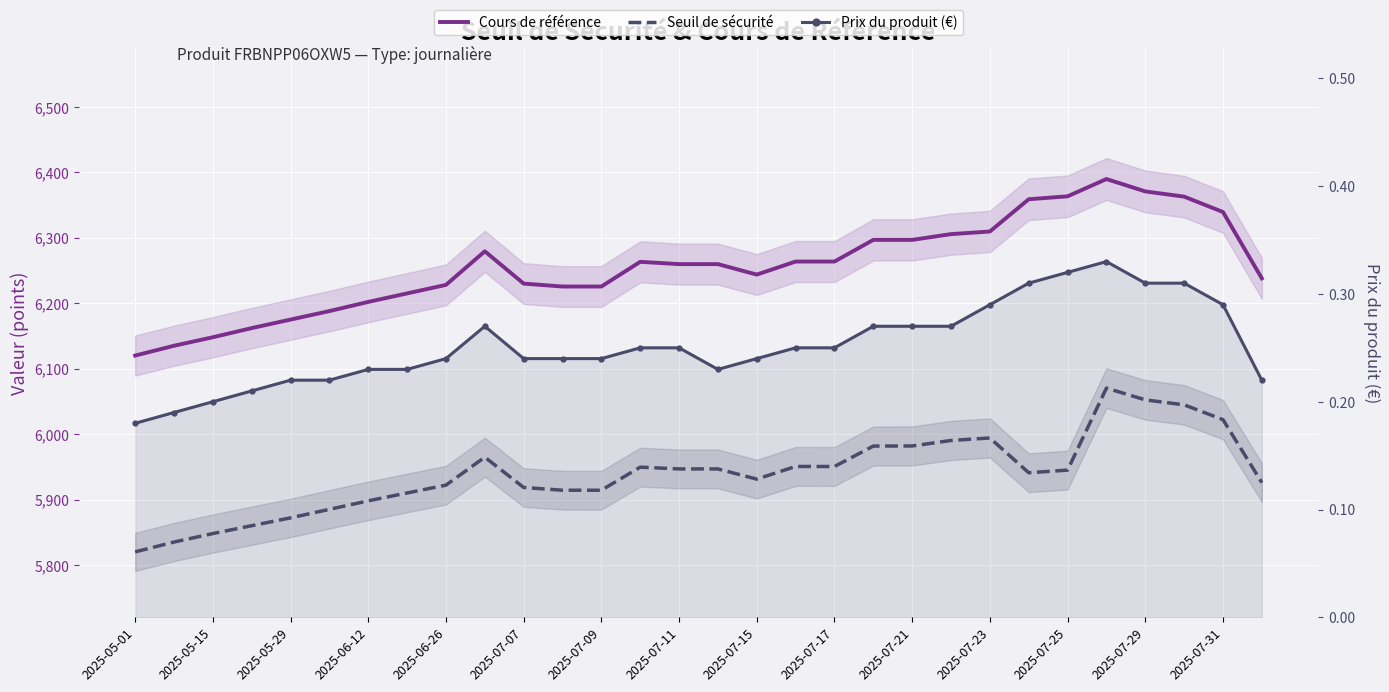

List the series in order of their peak value, lowest first.

Prix du produit (€), Seuil de sécurité, Cours de référence